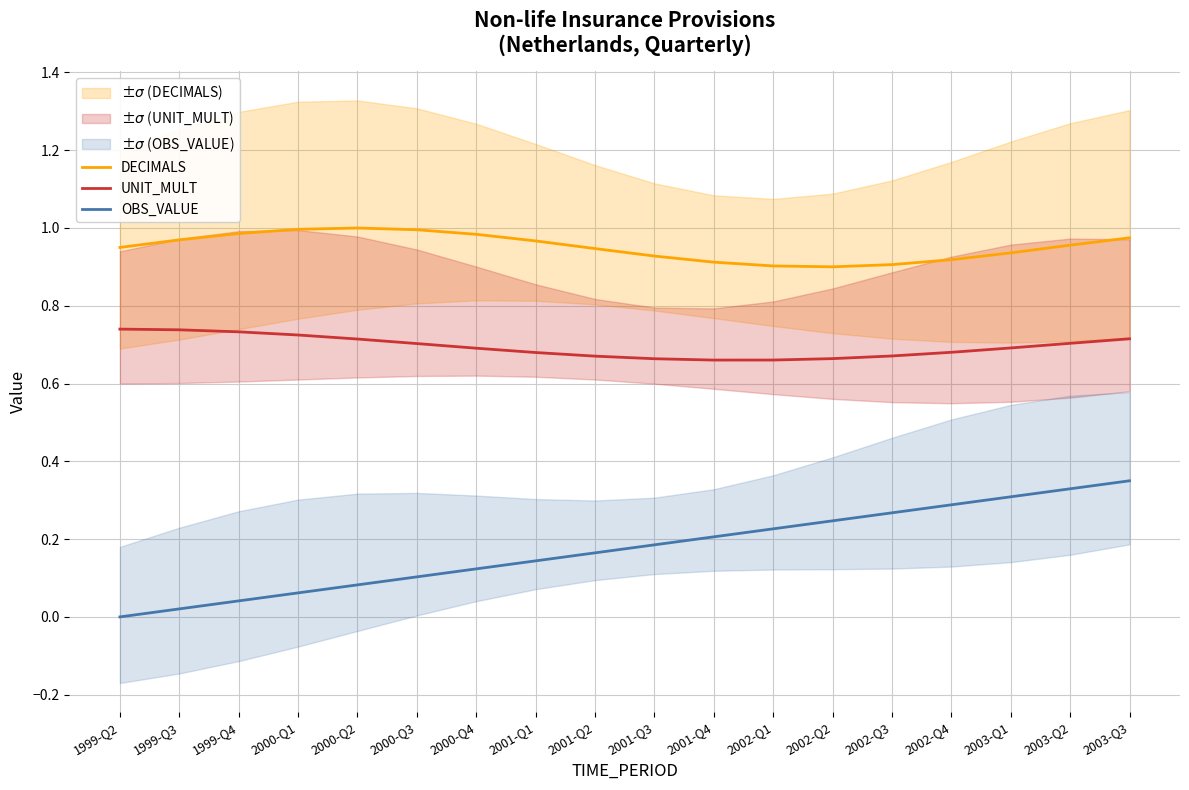

What is the difference between the highest and lowest values at 2003-Q3?

0.6